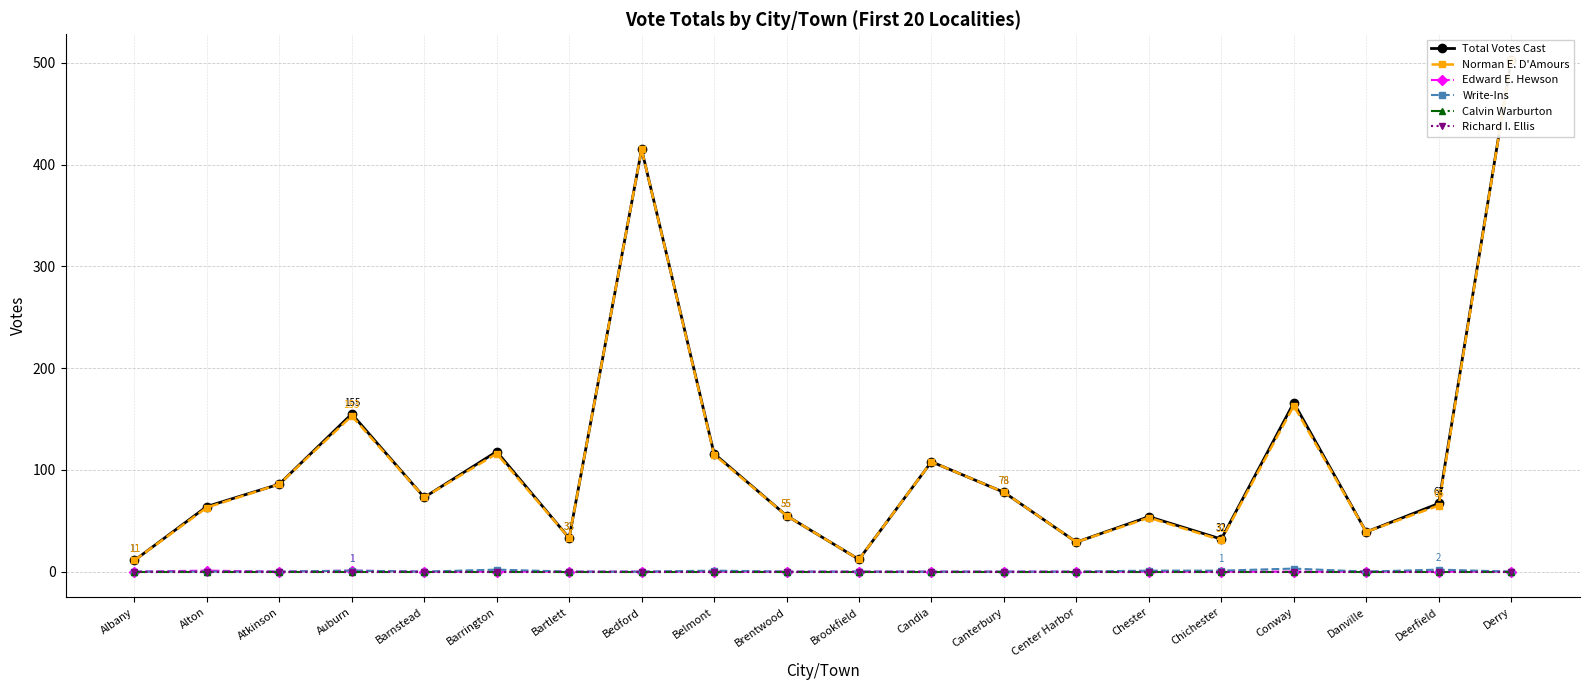

Count the number of categories in the chart.

20